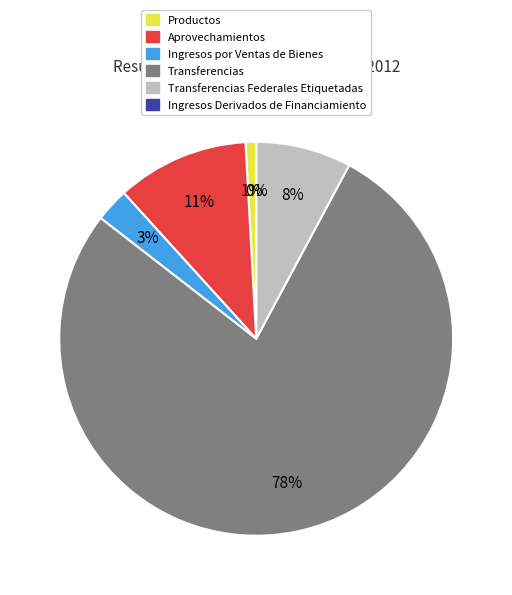

How many slices are in this pie chart?

6